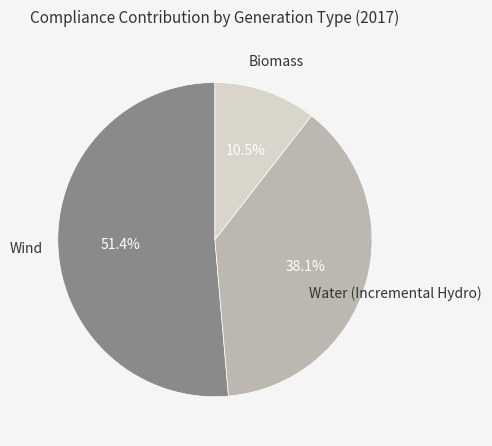

To the nearest percent, what is the difference between the largest and smallest slice percentages?

41%